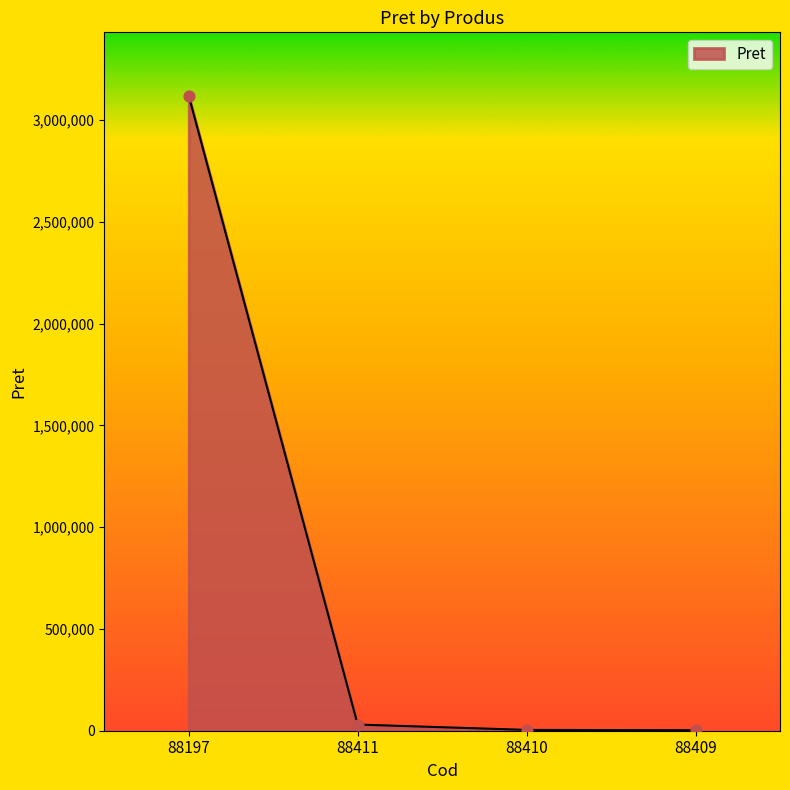

True or false: the data has more than 1 interior local peaks.

False